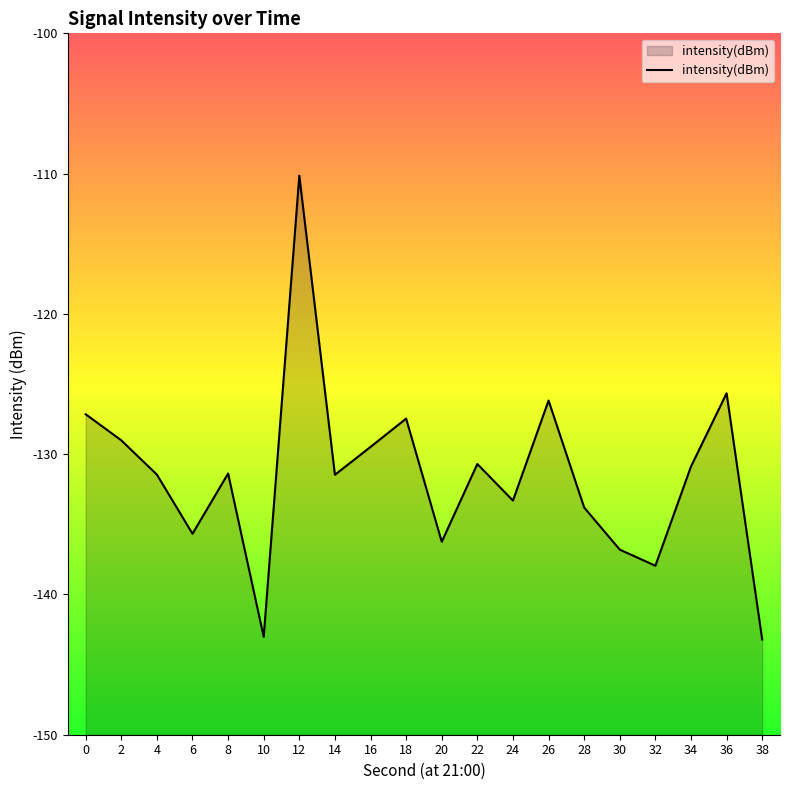

How many data points are less than -131?

11